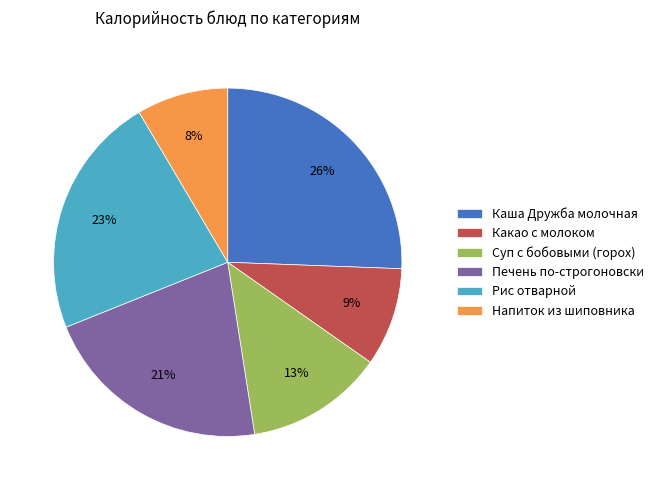

To the nearest percent, what portion does Напиток из шиповника represent?

8%